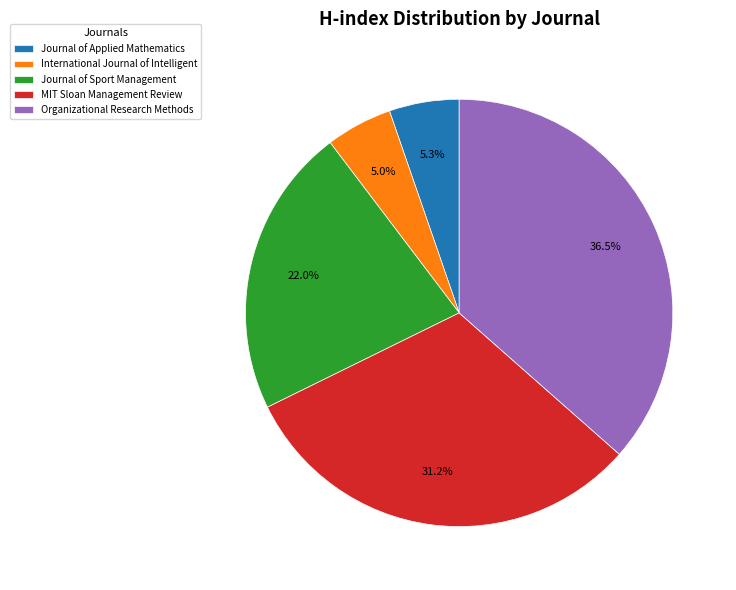

How much of the chart is everything except MIT Sloan Management Review?

68.8%